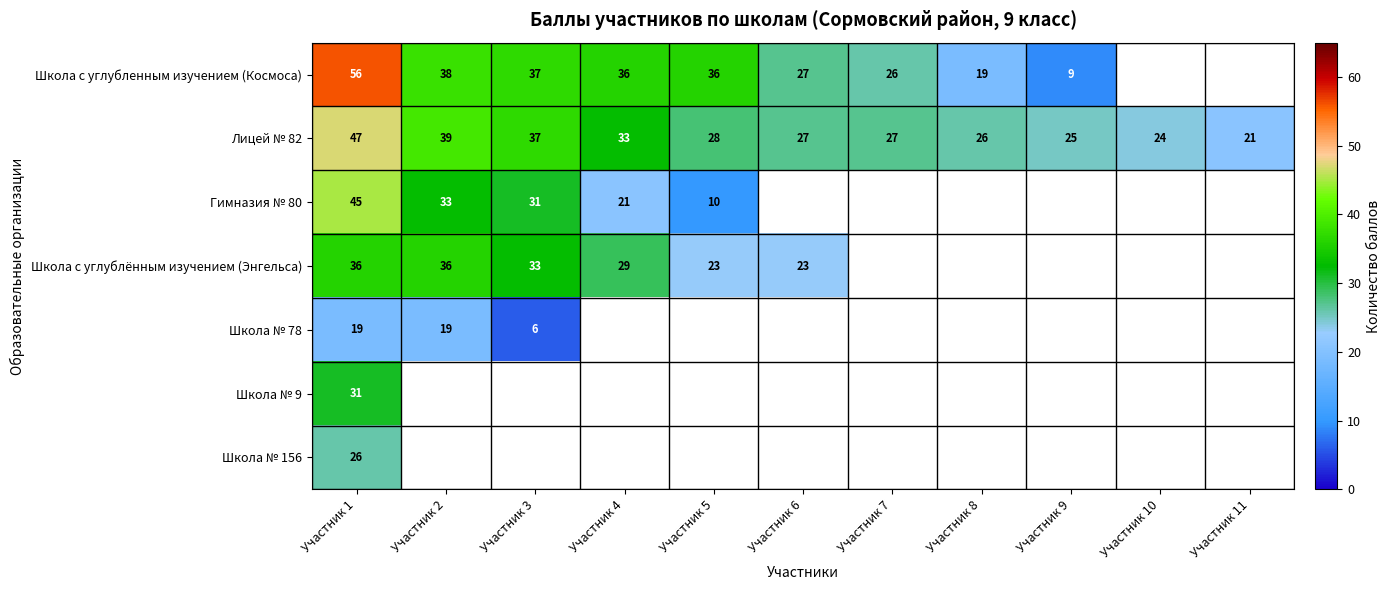

What is the smallest value displayed?

6.0